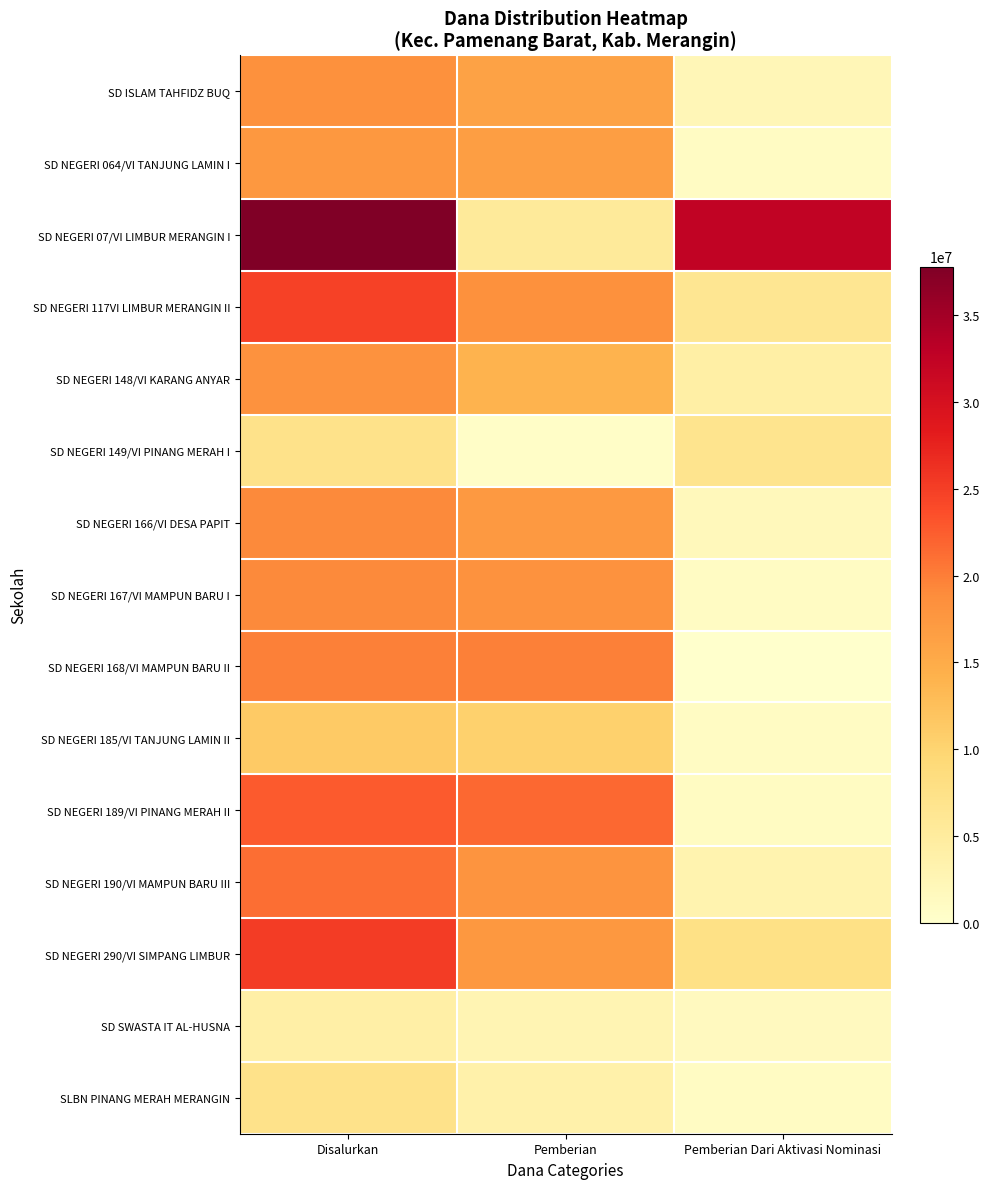

Reading left to right, extract all data points from this chart.

SD ISLAM TAHFIDZ BUQ: Disalurkan=18450000	Pemberian=16200000	Pemberian Dari Aktivasi Nominasi=2250000
SD NEGERI 064/VI TANJUNG LAMIN I: Disalurkan=17550000	Pemberian=16650000	Pemberian Dari Aktivasi Nominasi=900000
SD NEGERI 07/VI LIMBUR MERANGIN I: Disalurkan=37800000	Pemberian=5400000	Pemberian Dari Aktivasi Nominasi=32400000
SD NEGERI 117VI LIMBUR MERANGIN II: Disalurkan=24750000	Pemberian=18450000	Pemberian Dari Aktivasi Nominasi=6300000
SD NEGERI 148/VI KARANG ANYAR: Disalurkan=18225000	Pemberian=13950000	Pemberian Dari Aktivasi Nominasi=4275000
SD NEGERI 149/VI PINANG MERAH I: Disalurkan=7200000	Pemberian=450000	Pemberian Dari Aktivasi Nominasi=6750000
SD NEGERI 166/VI DESA PAPIT: Disalurkan=19125000	Pemberian=17325000	Pemberian Dari Aktivasi Nominasi=1800000
SD NEGERI 167/VI MAMPUN BARU I: Disalurkan=19125000	Pemberian=18225000	Pemberian Dari Aktivasi Nominasi=900000
SD NEGERI 168/VI MAMPUN BARU II: Disalurkan=19800000	Pemberian=19800000	Pemberian Dari Aktivasi Nominasi=0
SD NEGERI 185/VI TANJUNG LAMIN II: Disalurkan=11250000	Pemberian=10350000	Pemberian Dari Aktivasi Nominasi=900000
SD NEGERI 189/VI PINANG MERAH II: Disalurkan=22725000	Pemberian=21600000	Pemberian Dari Aktivasi Nominasi=1125000
SD NEGERI 190/VI MAMPUN BARU III: Disalurkan=21150000	Pemberian=18000000	Pemberian Dari Aktivasi Nominasi=3150000
SD NEGERI 290/VI SIMPANG LIMBUR: Disalurkan=25200000	Pemberian=17550000	Pemberian Dari Aktivasi Nominasi=7650000
SD SWASTA IT AL-HUSNA: Disalurkan=4050000	Pemberian=2700000	Pemberian Dari Aktivasi Nominasi=1350000
SLBN PINANG MERAH MERANGIN: Disalurkan=7200000	Pemberian=3600000	Pemberian Dari Aktivasi Nominasi=900000